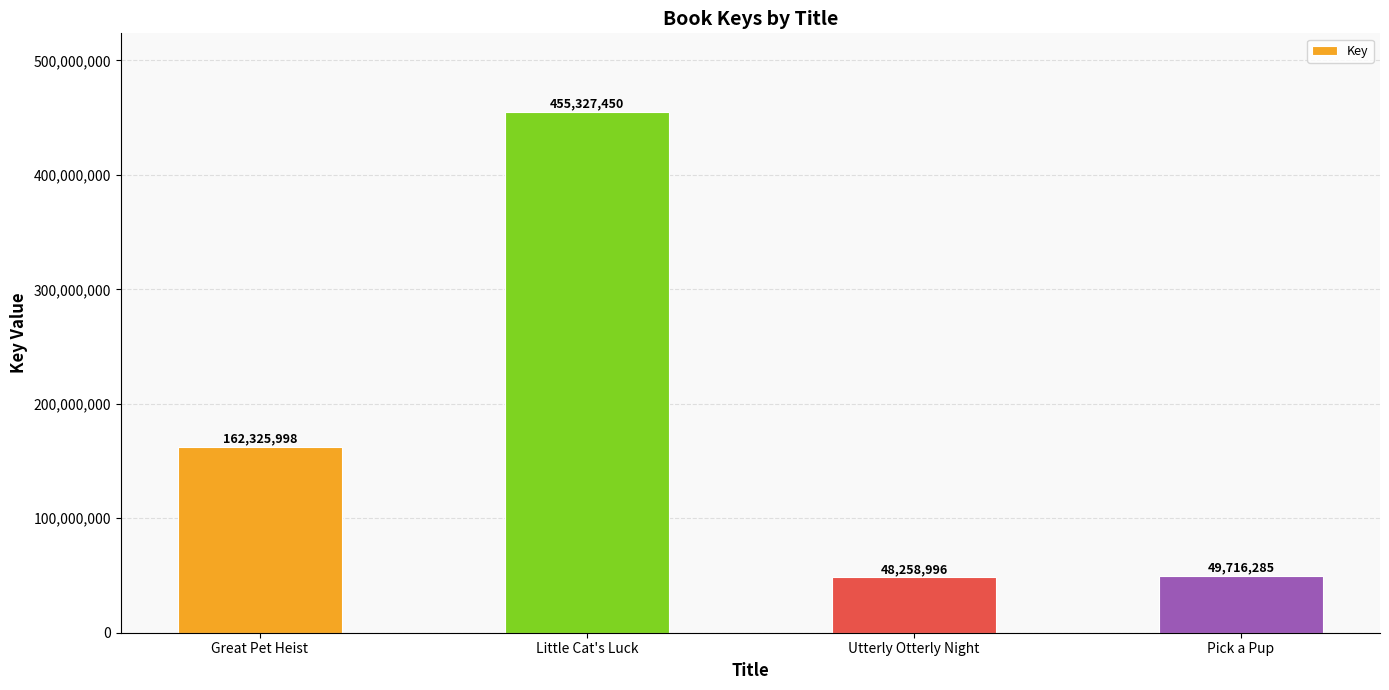

What position from the left is Utterly Otterly Night?

3